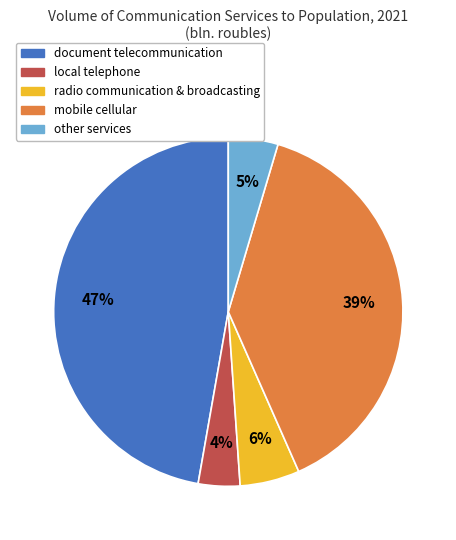

Count the number of slices in the pie.

5